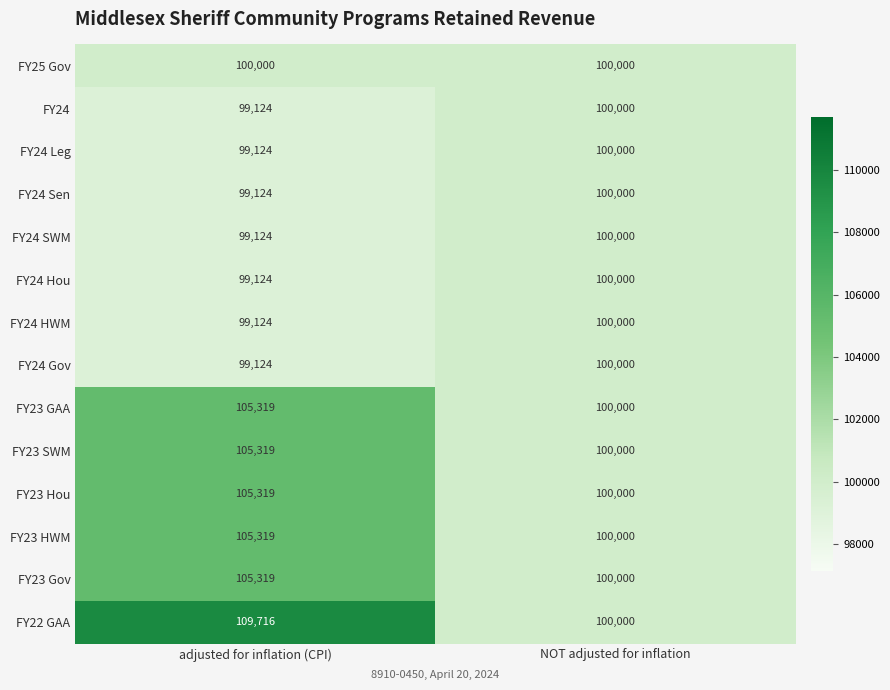

Reading left to right, list all the values displayed in this chart.

FY25 Gov: 100000	100000
FY24: 99124	100000
FY24 Leg: 99124	100000
FY24 Sen: 99124	100000
FY24 SWM: 99124	100000
FY24 Hou: 99124	100000
FY24 HWM: 99124	100000
FY24 Gov: 99124	100000
FY23 GAA: 105319	100000
FY23 SWM: 105319	100000
FY23 Hou: 105319	100000
FY23 HWM: 105319	100000
FY23 Gov: 105319	100000
FY22 GAA: 109716	100000